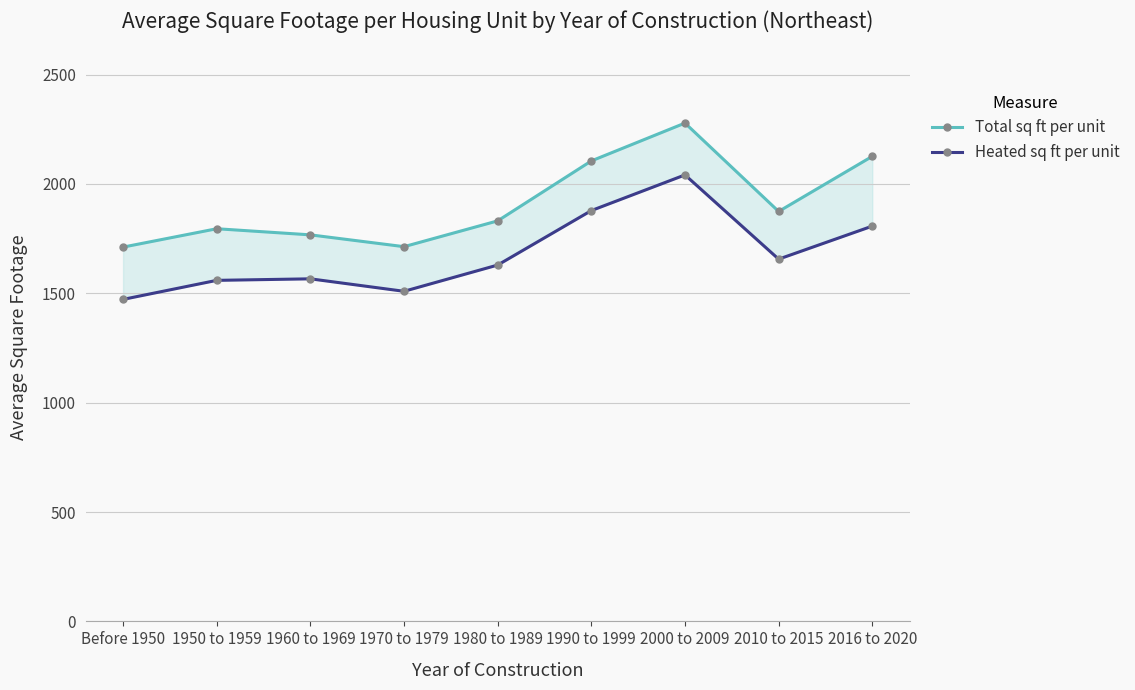

True or false: Total sq ft per unit and Heated sq ft per unit intersect in this chart.

False